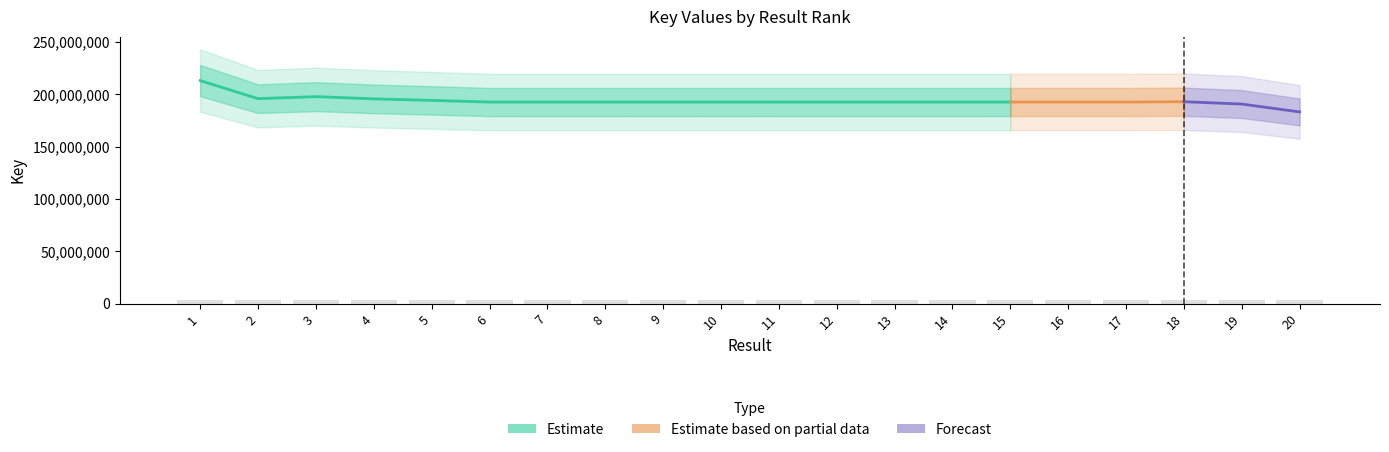

What is the ratio of the value at 10 to the value at 3?

1.0